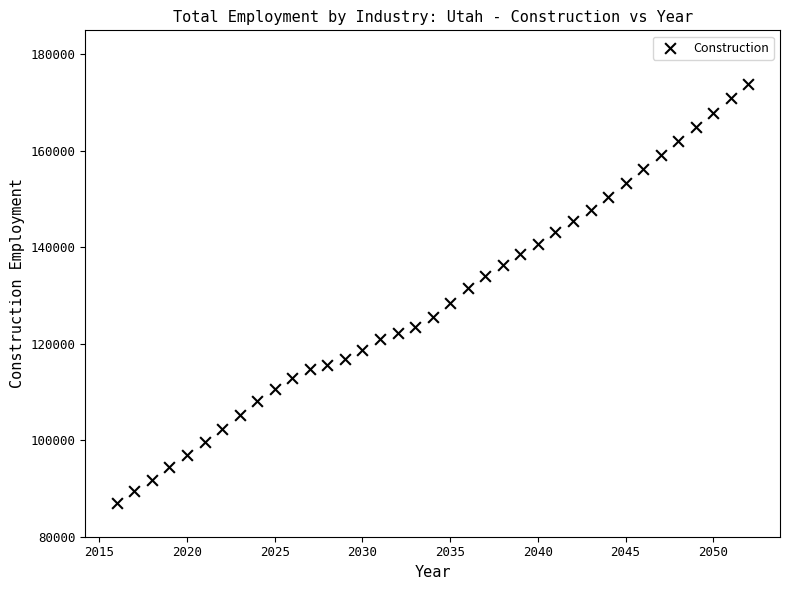

What is the range of Y values (max minus min)?

86832